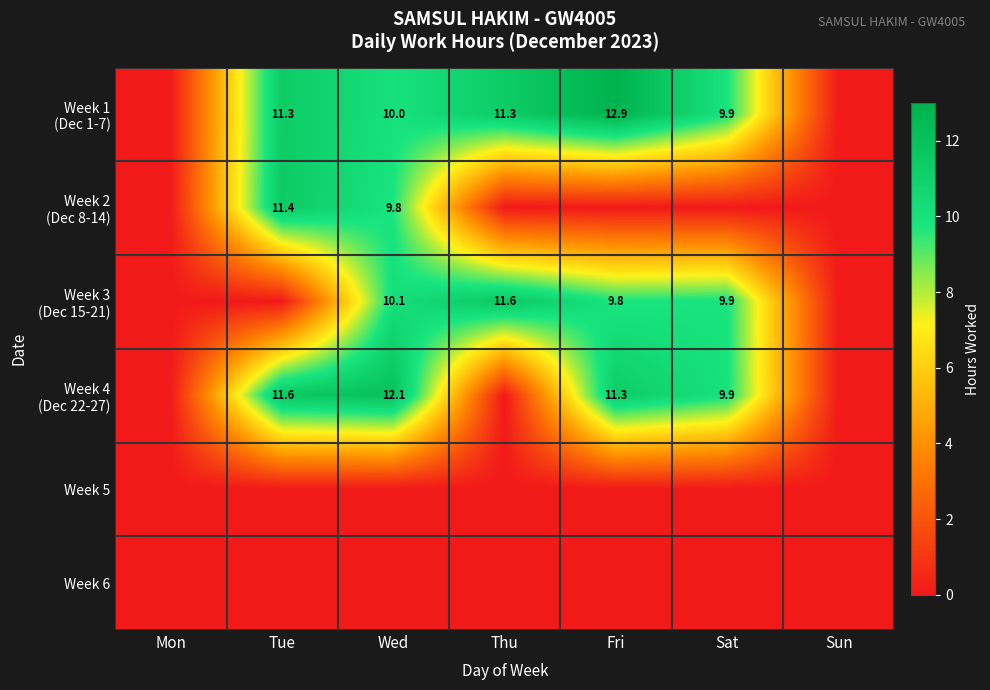

What is the spread (max minus min) of values at Tue?

11.6